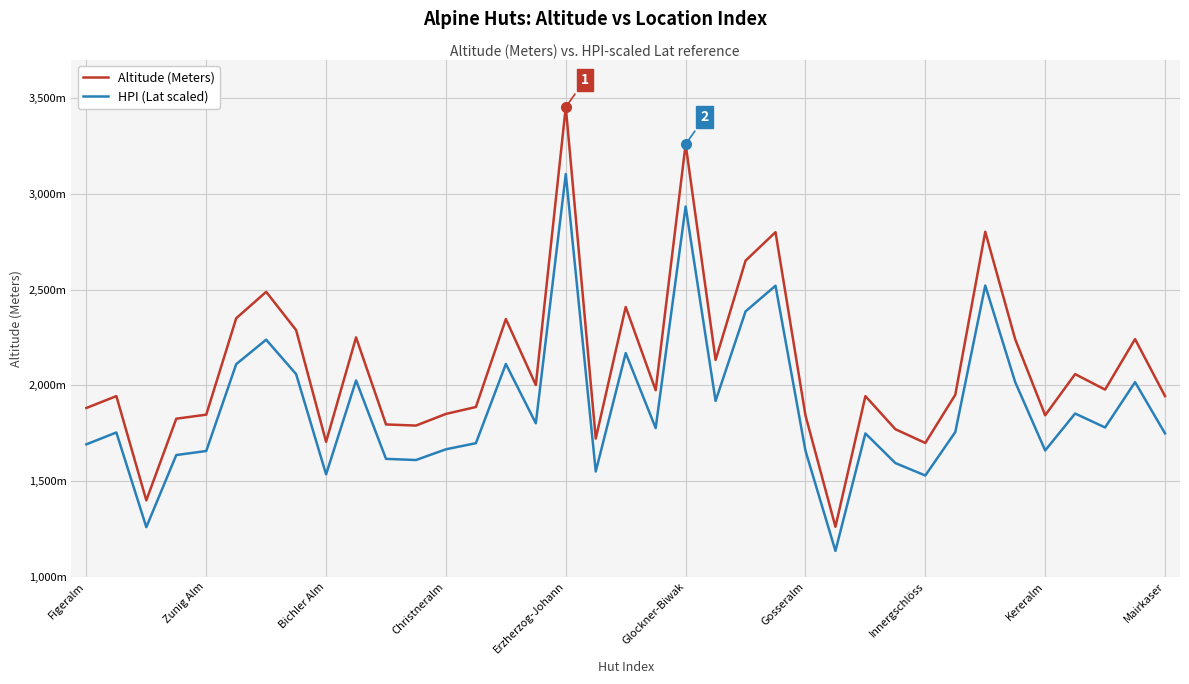

What are all the series names shown in the legend?

Altitude (Meters), HPI (Lat scaled)